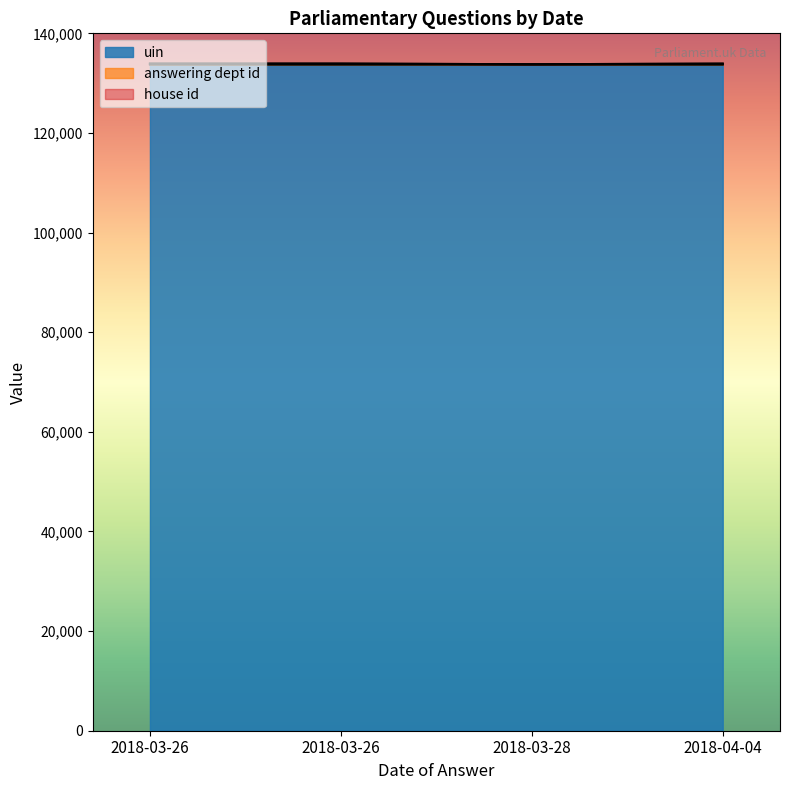

How many series are shown in this chart?

3